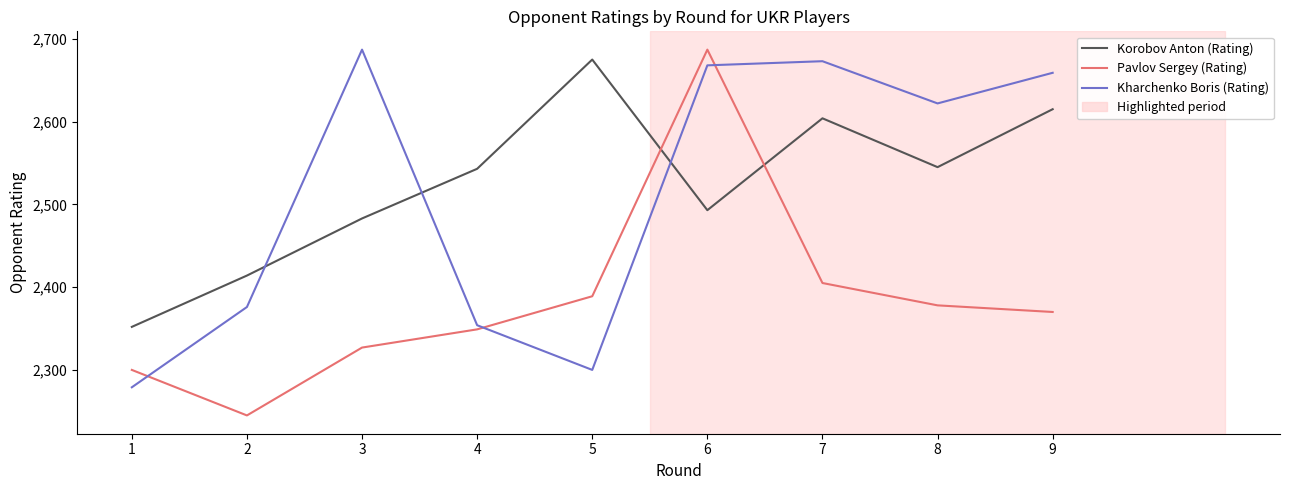

Reading right to left, transcribe all the data shown in this chart.

Korobov Anton (Rating): 9=2615	8=2545	7=2604	6=2493	5=2675	4=2543	3=2483	2=2414	1=2352
Pavlov Sergey (Rating): 9=2370	8=2378	7=2405	6=2687	5=2389	4=2349	3=2327	2=2245	1=2300
Kharchenko Boris (Rating): 9=2659	8=2622	7=2673	6=2668	5=2300	4=2354	3=2687	2=2376	1=2279